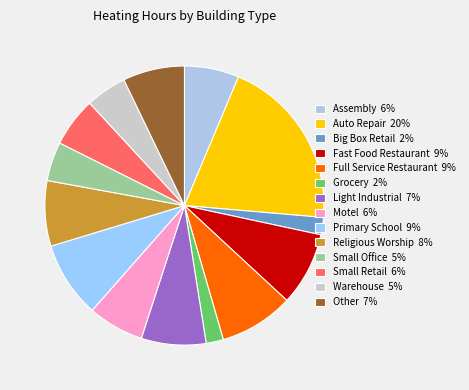

Approximately how many times larger is the value at Grocery compared to Small Office?

0.4